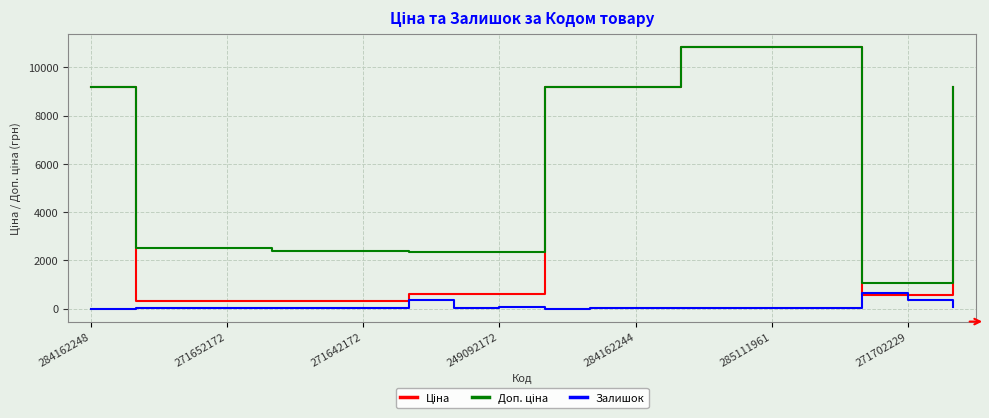

What is the maximum value shown in the chart?

10840.1